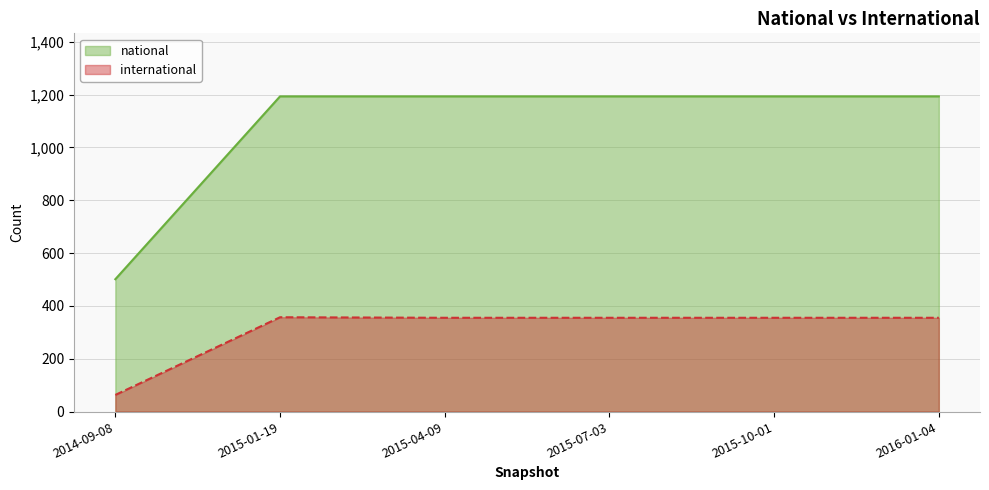

Reading left to right, transcribe all the data shown in this chart.

international: 63	357	355	355	355	355
national: 501	1193	1193	1193	1193	1193